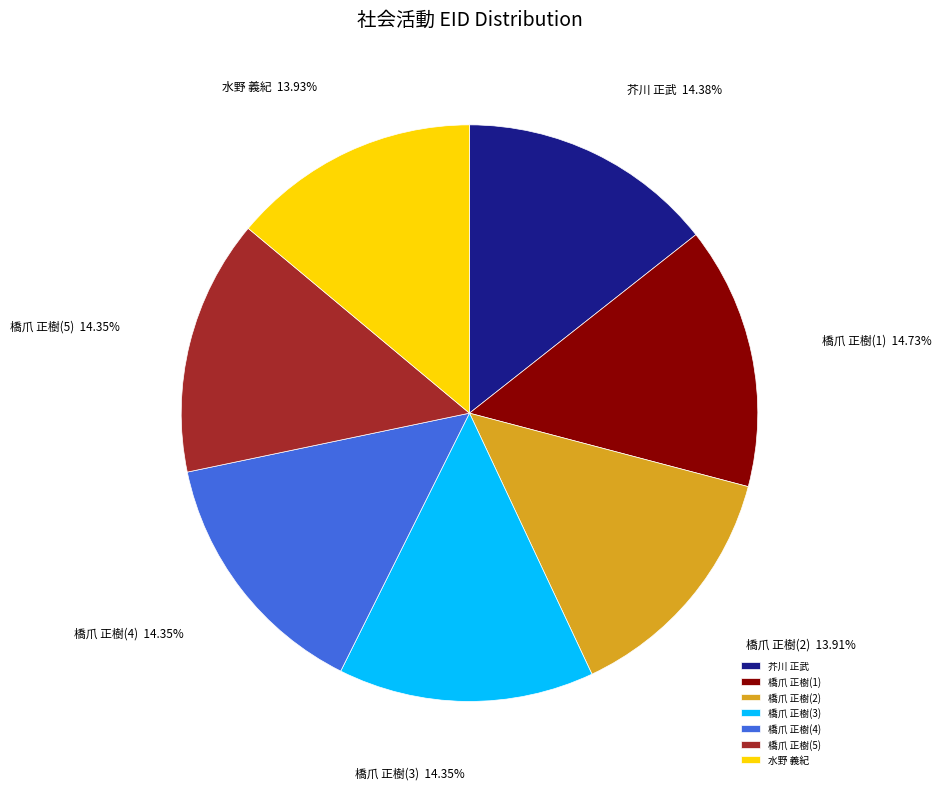

Approximately how many times larger is the value at 橋爪 正樹(1) compared to 橋爪 正樹(3)?

1.0